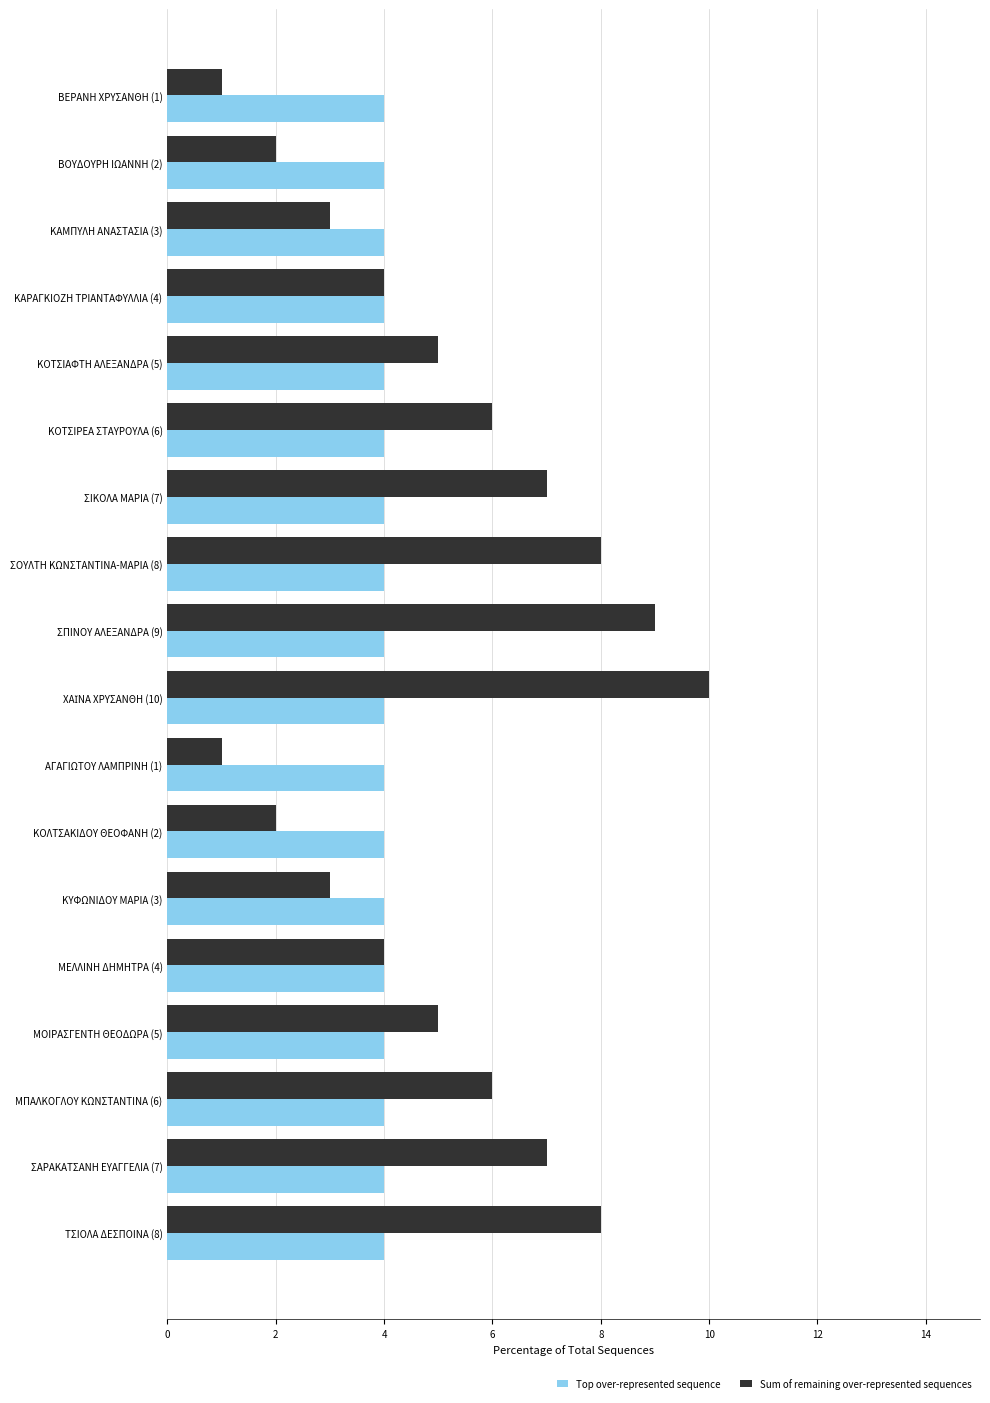

Is the value of Top over-represented sequence at ΒΟΥΔΟΥΡΗ ΙΩΑΝΝΗ (2) greater than the value of Sum of remaining over-represented sequences at ΑΓΑΓΙΩΤΟΥ ΛΑΜΠΡΙΝΗ (1)?

Yes